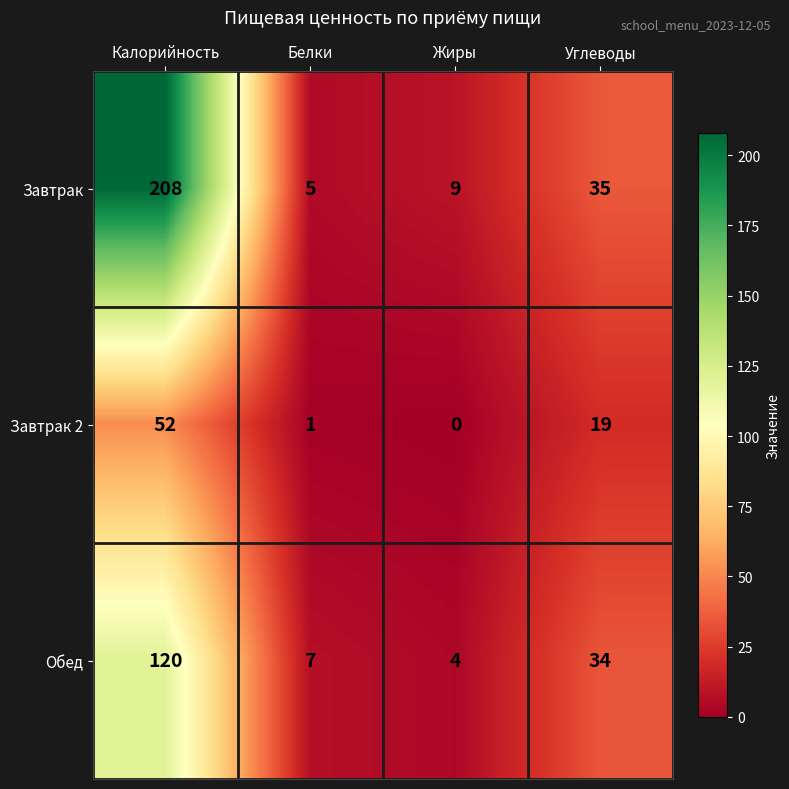

What is the sum of all Обед values?

165